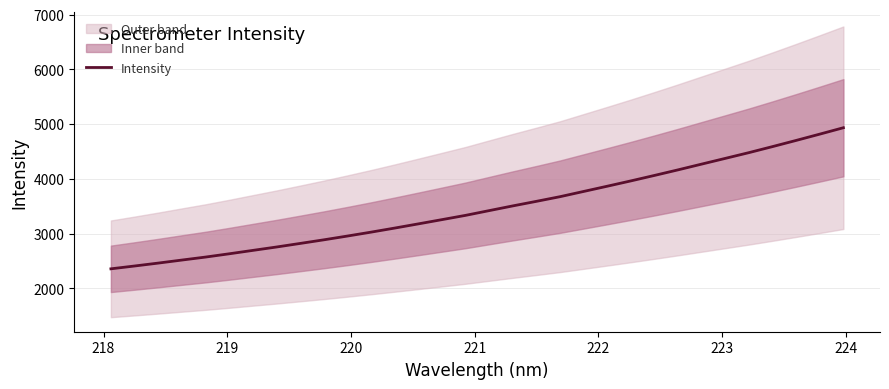

How many values are below 3419?

16